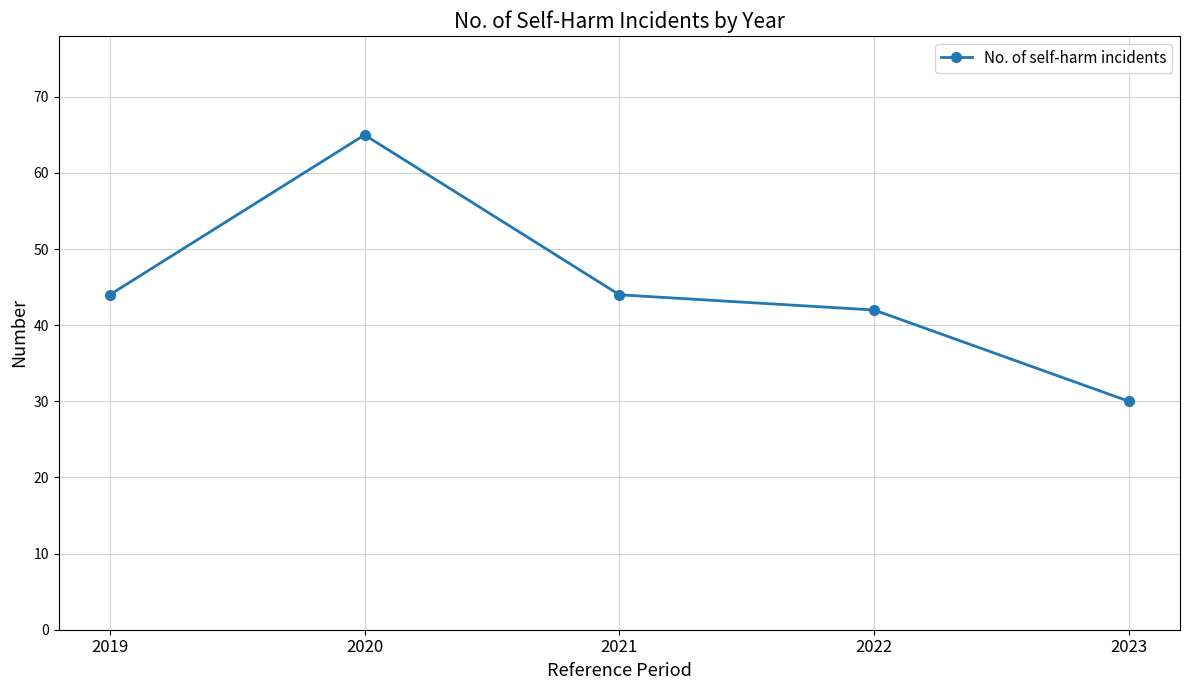

The value at 2022 is 42. True or false?

True